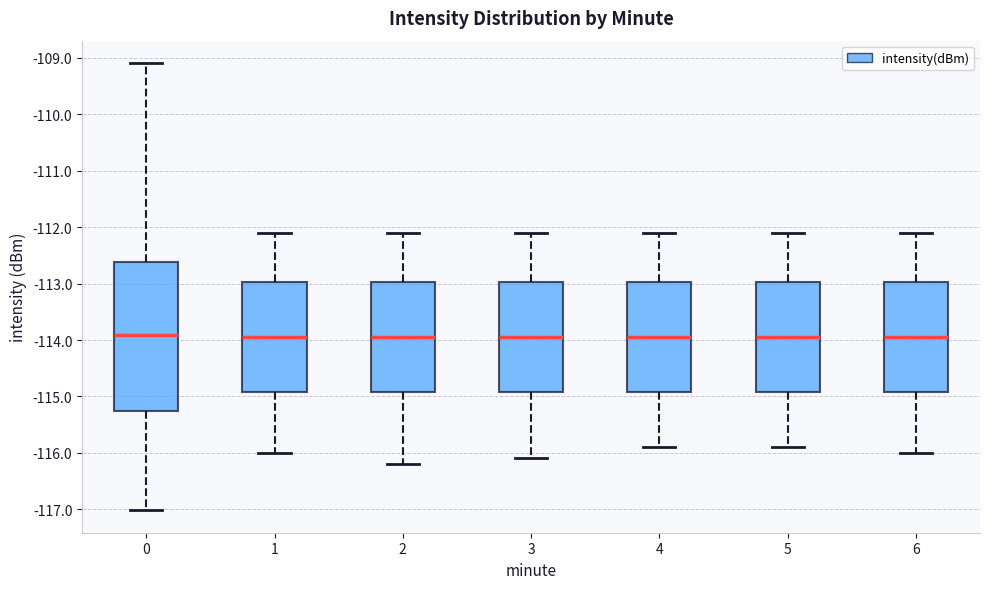

Where is the upper edge of the box at x = 5 on the y-axis? The values are not printed on the chart, so give them approximately, as read against the axis.

-113.0